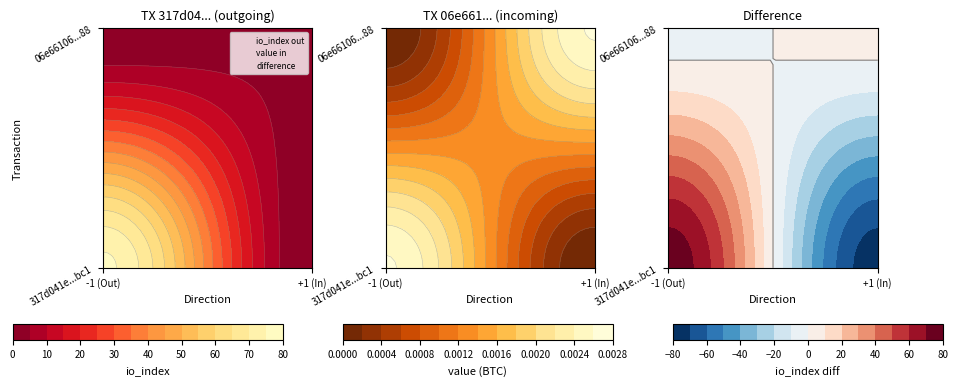

What is the sum of all 317d041e196c9e34446a8e7ccbf0873f3d97bc1 values?

75